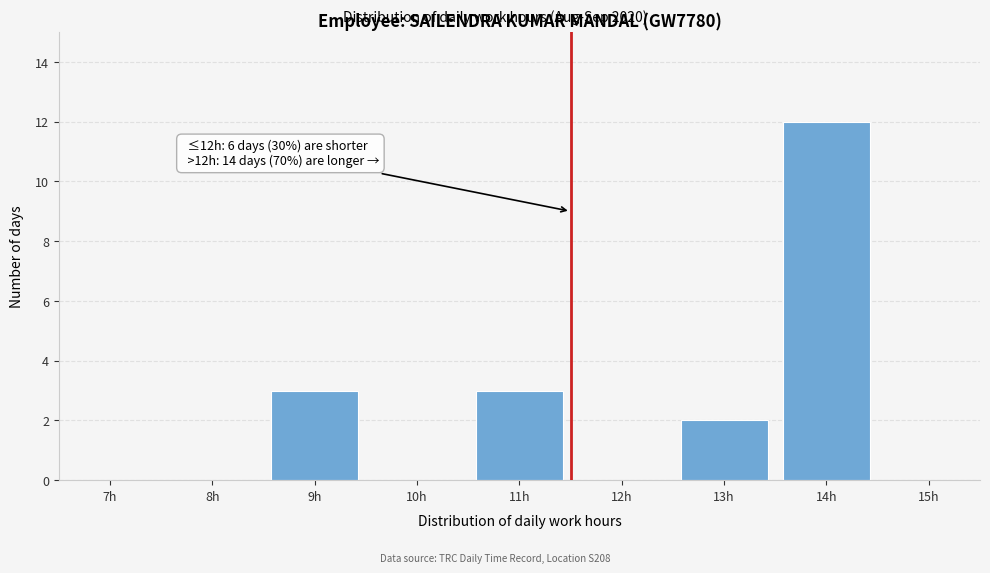

Reading left to right, list all the values displayed in this chart.

7h=0	8h=0	9h=3	10h=0	11h=3	12h=0	13h=2	14h=12	15h=0